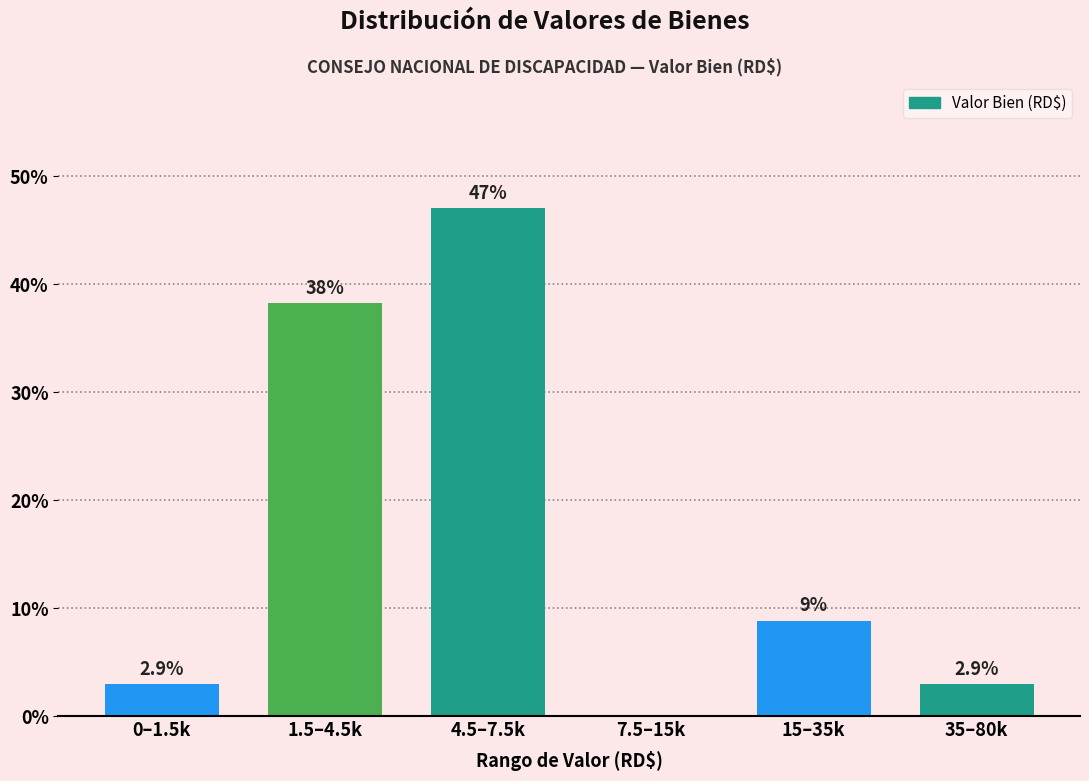

Reading left to right, transcribe all the data shown in this chart.

0–1.5k=2.9	1.5–4.5k=38.2	4.5–7.5k=47.1	7.5–15k=0.0	15–35k=8.8	35–80k=2.9